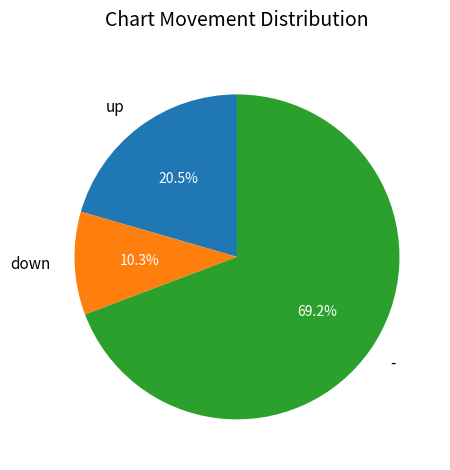

Rank the categories by value from highest to lowest.

-, up, down